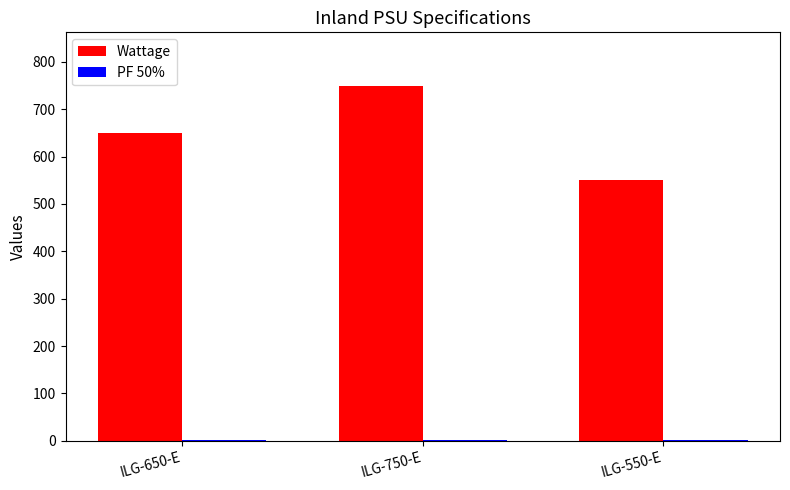

What is the greatest value displayed?

750.0